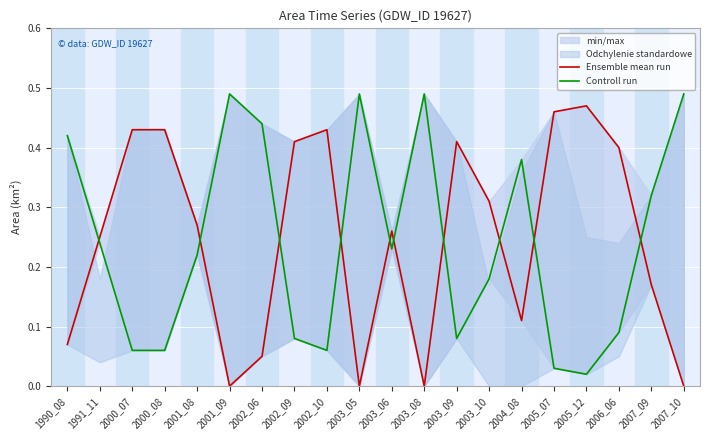

Is it true that Ensemble mean run equals 0.1 at 2002_06?

False